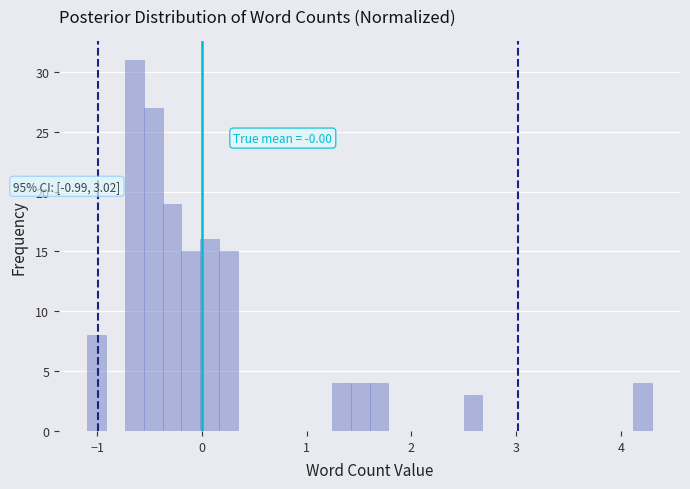

Around what value on the x-axis is the tallest bar? Give the approximate position of its centre, as read against the axis.

-0.6